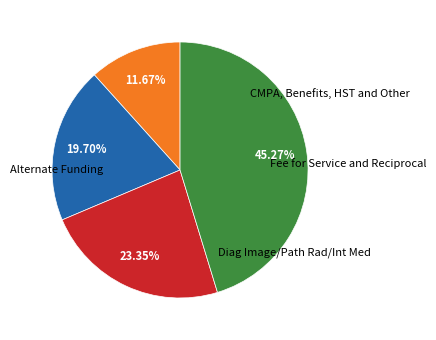

Is there a majority slice in this chart?

No